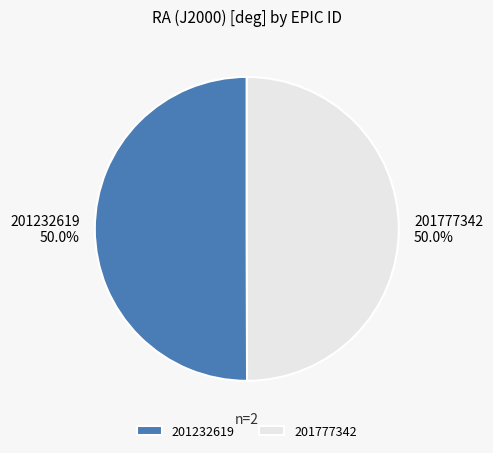

Approximately how many times larger is the value at 201777342 compared to 201232619?

1.0